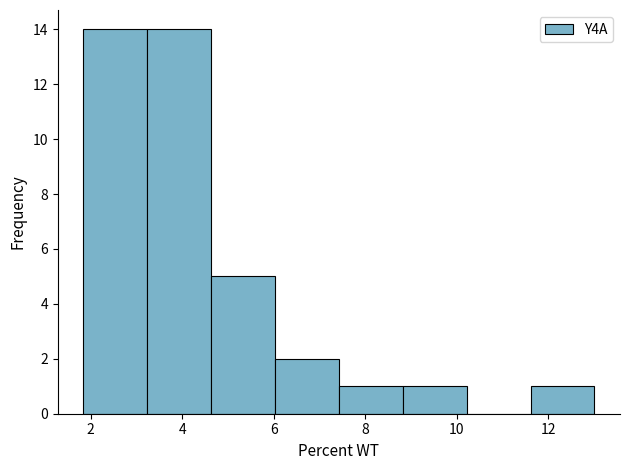

Reading left to right, transcribe this chart: for each bar, give the range it covers on the x-axis and its height. Neither the bar edges nor the heights are printed on the chart, so give them approximately, as read against the axes.

1.8 to 3.2: 14
3.2 to 4.6: 14
4.6 to 6.0: 5
6.0 to 7.4: 2
7.4 to 8.8: 1
8.8 to 10.2: 1
10.2 to 11.6: 0
11.6 to 13.0: 1